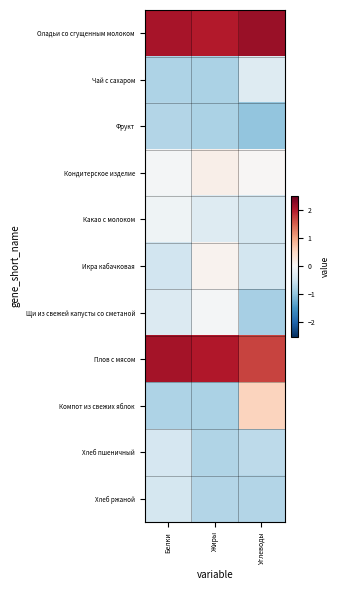

Reading left to right, transcribe all the data shown in this chart.

Оладьи со сгущенным молоком: Белки=2.1	Жиры=2.0	Углеводы=2.2
Чай с сахаром: Белки=-0.8	Жиры=-0.8	Углеводы=-0.3
Фрукт: Белки=-0.7	Жиры=-0.8	Углеводы=-1.0
Кондитерское изделие: Белки=-0.0	Жиры=0.1	Углеводы=0.0
Какао с молоком: Белки=-0.1	Жиры=-0.3	Углеводы=-0.4
Икра кабачковая: Белки=-0.5	Жиры=0.1	Углеводы=-0.5
Щи из свежей капусты со сметаной: Белки=-0.3	Жиры=-0.0	Углеводы=-0.8
Плов с мясом: Белки=2.1	Жиры=2.0	Углеводы=1.7
Компот из свежих яблок: Белки=-0.8	Жиры=-0.8	Углеводы=0.6
Хлеб пшеничный: Белки=-0.4	Жиры=-0.7	Углеводы=-0.7
Хлеб ржаной: Белки=-0.4	Жиры=-0.7	Углеводы=-0.7